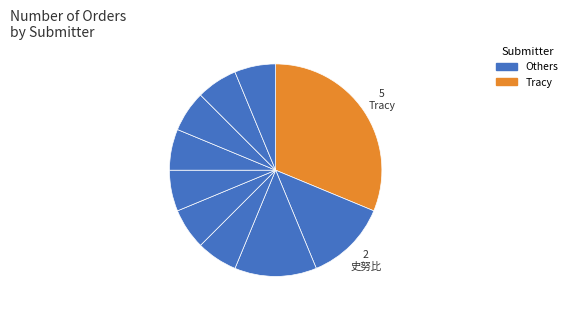

How many segments does this pie chart have?

10